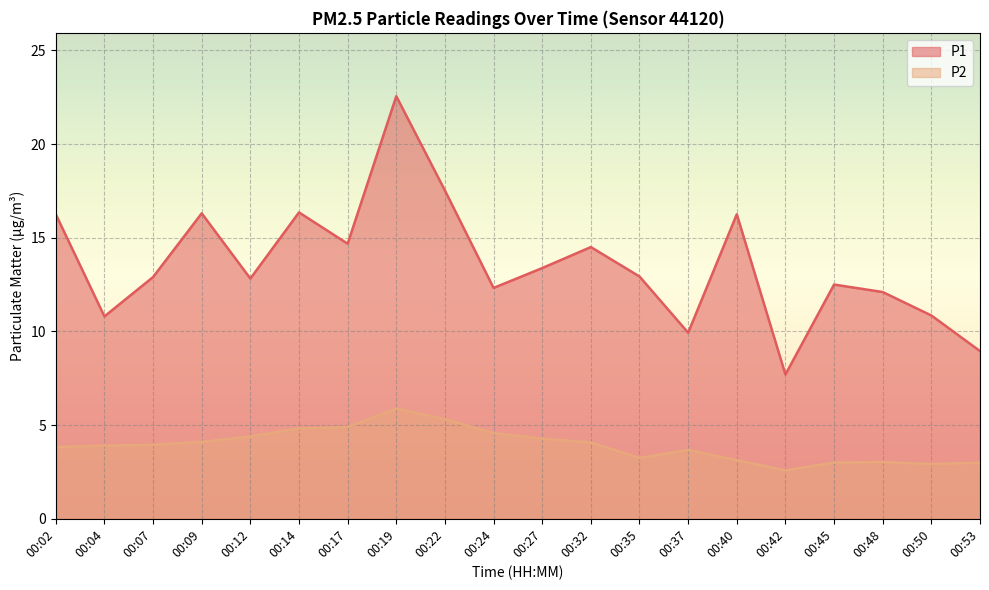

List the series in order of their peak value, lowest first.

P2, P1